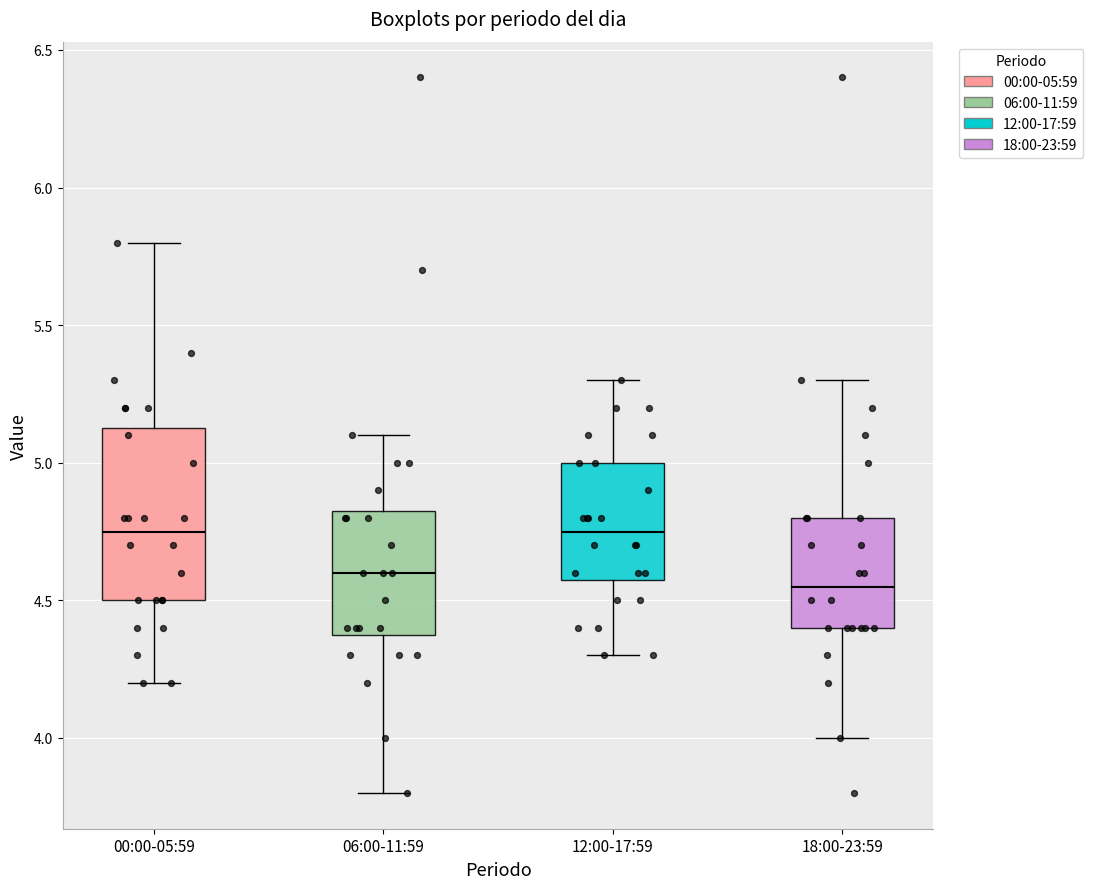

Reading left to right, transcribe this box plot: for each box, give where its median line is, the range the box spans, and where its two whiskers end, as read against the y-axis. The values are not printed on the chart, so give them approximately, as read against the axis.

00:00-05:59: median 4.75, box 4.50 to 5.15, whiskers 4.20 to 5.80
06:00-11:59: median 4.60, box 4.40 to 4.85, whiskers 3.80 to 5.10
12:00-17:59: median 4.75, box 4.60 to 5.00, whiskers 4.30 to 5.30
18:00-23:59: median 4.55, box 4.40 to 4.80, whiskers 4.00 to 5.30